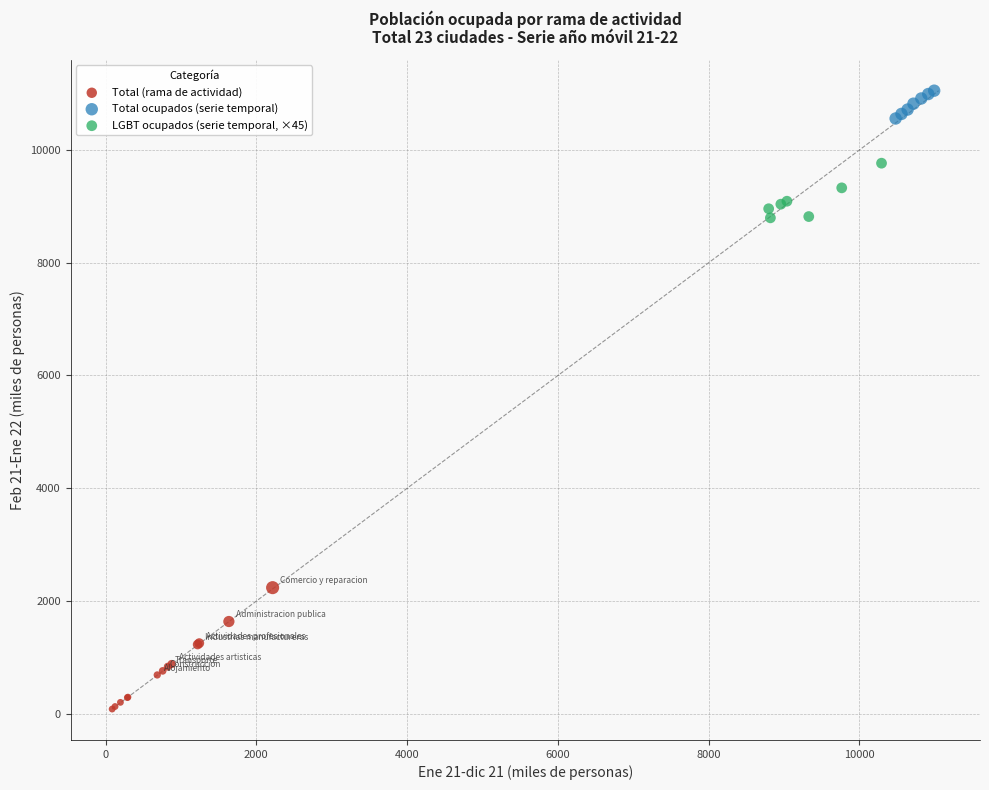

Which series has the largest Y range (max minus min)?

Total (rama de actividad)